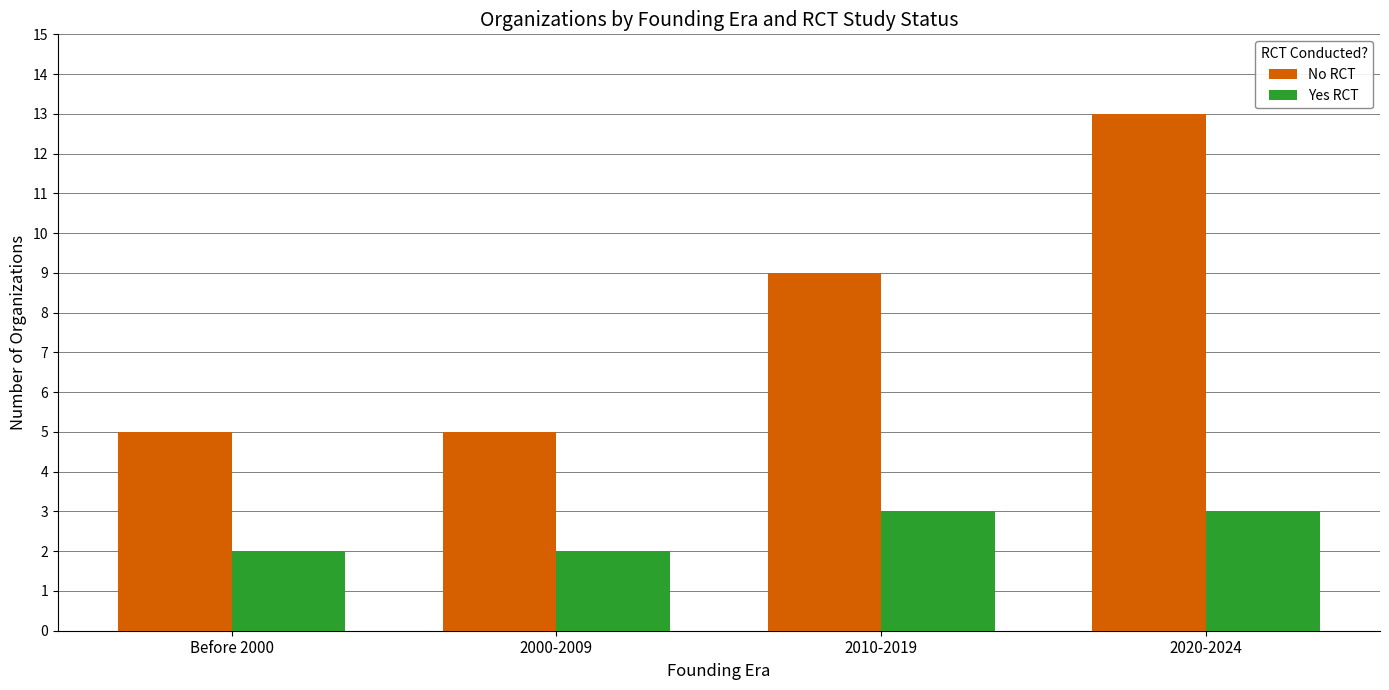

At 2020-2024, list the series in order from smallest to largest.

Yes RCT, No RCT